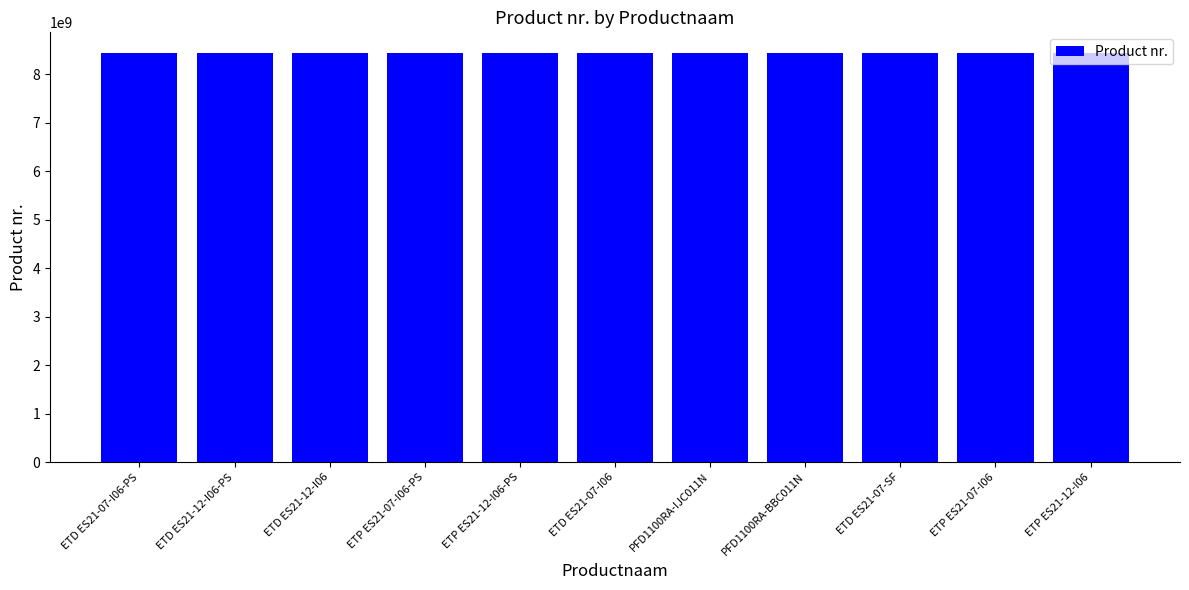

What is the minimum value shown in the chart?

8436022007